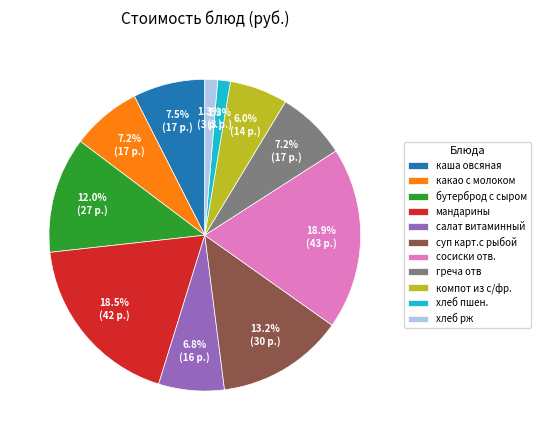

To the nearest percent, what is the difference between the largest and smallest slice percentages?

18%